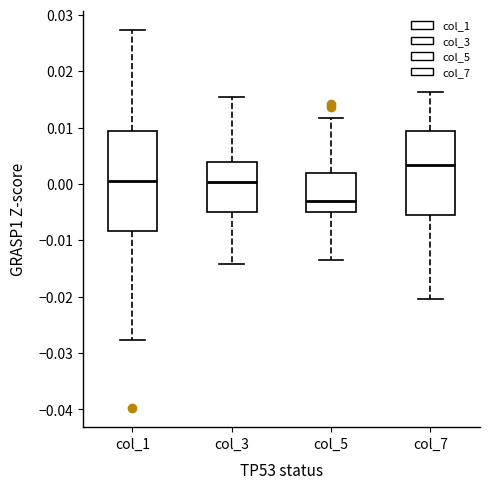

Reading left to right, transcribe this box plot: for each box, give where its median line is, the range the box spans, and where its two whiskers end, as read against the y-axis. The values are not printed on the chart, so give them approximately, as read against the axis.

col_1: median 0.001, box -0.008 to 0.009, whiskers -0.028 to 0.027
col_3: median 0.000, box -0.005 to 0.004, whiskers -0.014 to 0.015
col_5: median -0.003, box -0.005 to 0.002, whiskers -0.014 to 0.012
col_7: median 0.003, box -0.006 to 0.009, whiskers -0.020 to 0.016